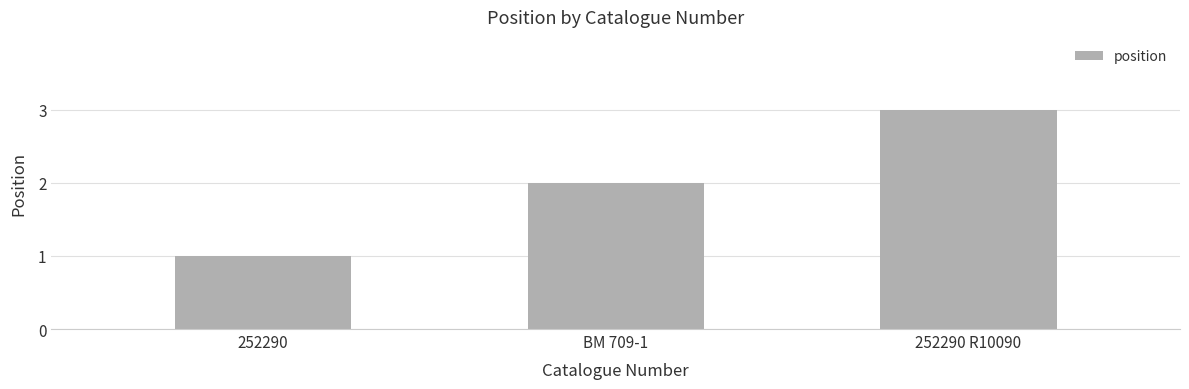

What is the label of the 3rd bar from the left?

252290 R10090